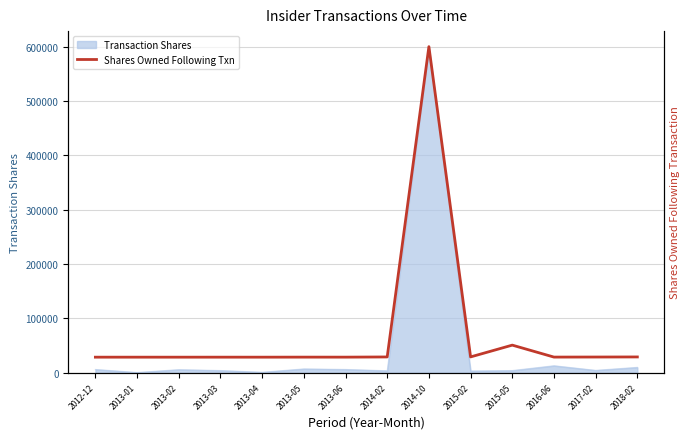

What is the label of the 10th point from the left?

2015-02